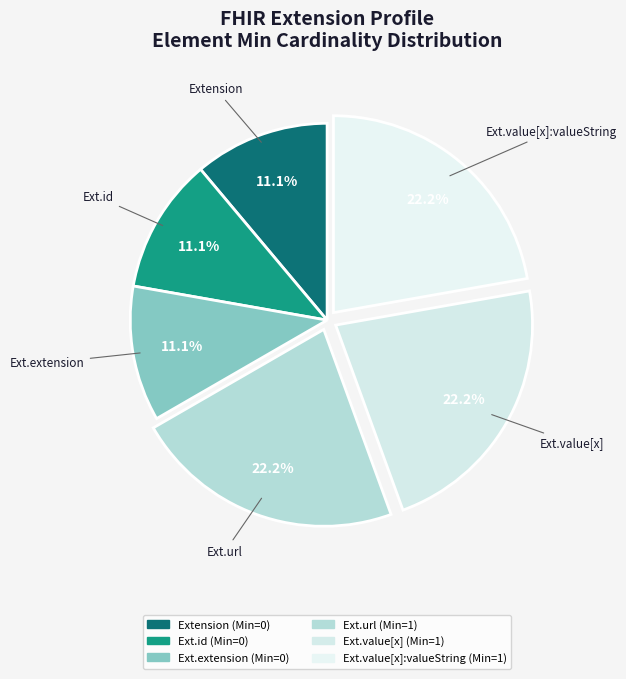

How many segments does this pie chart have?

6